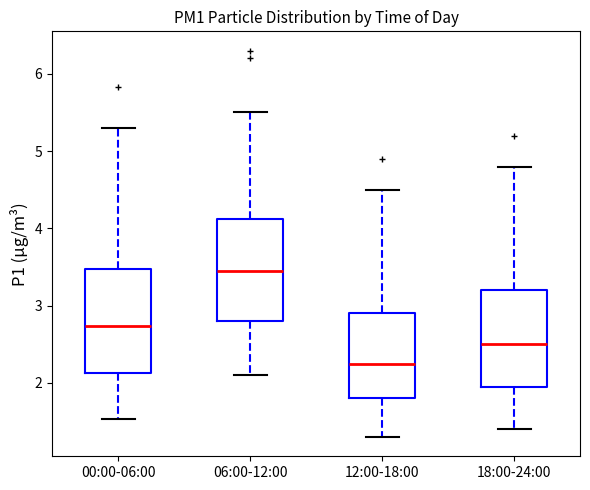

Where does the upper whisker of the box for 00:00-06:00 end on the y-axis? The values are not printed on the chart, so give them approximately, as read against the axis.

5.3